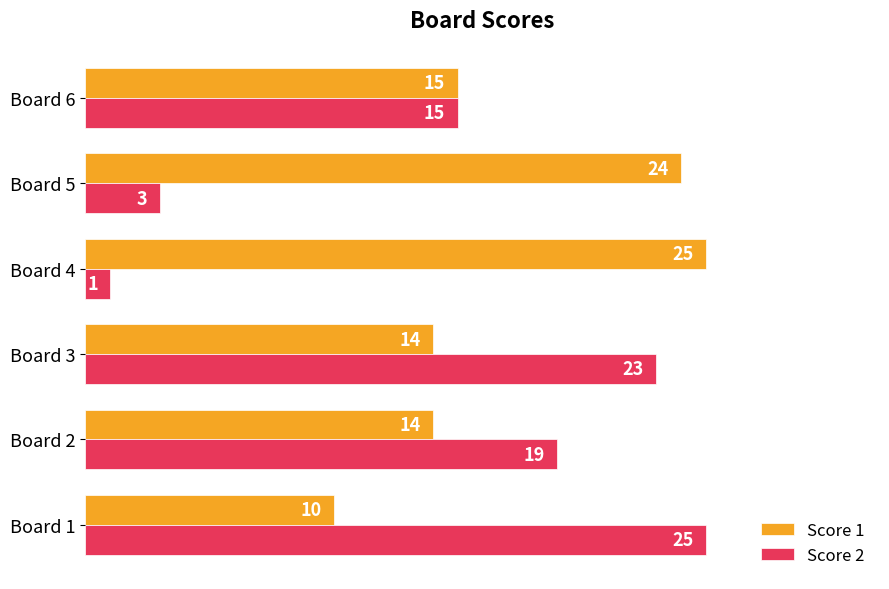

The value of Score 1 at Board 5 is 13. True or false?

False